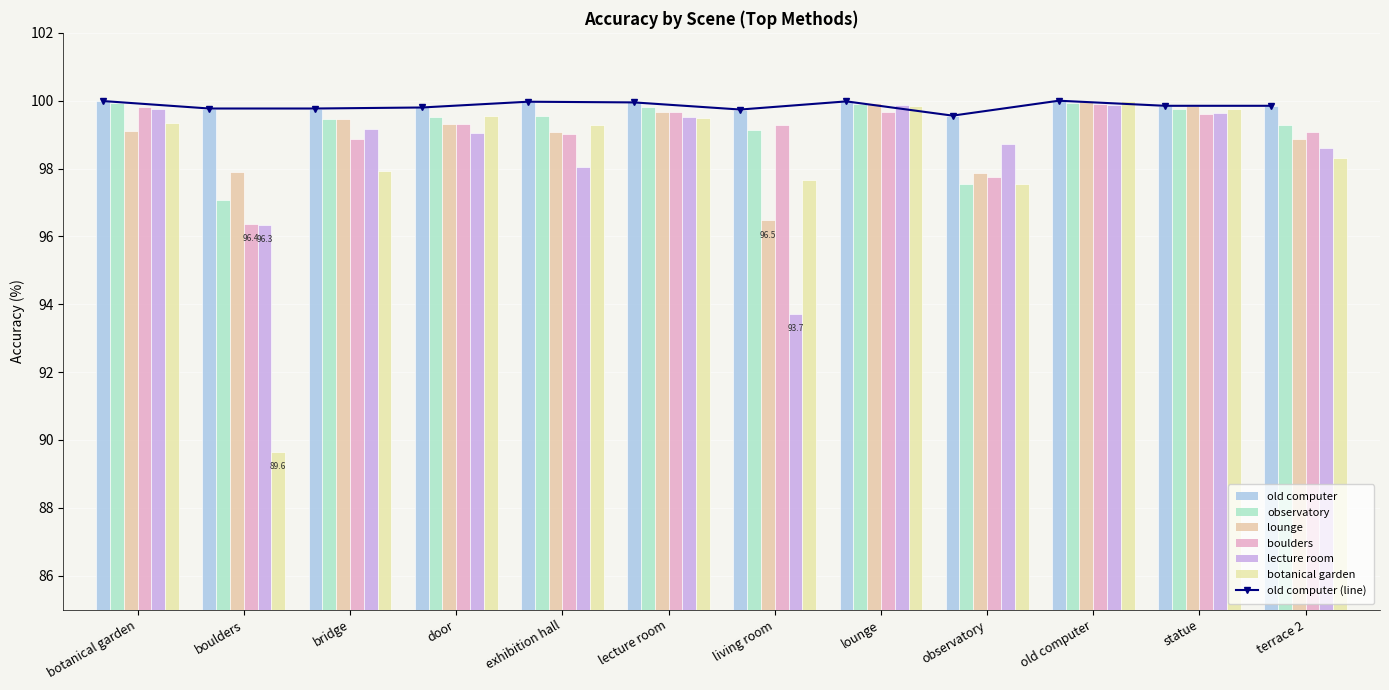

Reading left to right, transcribe all the data shown in this chart.

old computer: botanical garden=100.0	boulders=99.8	bridge=99.8	door=99.8	exhibition hall=100.0	lecture room=100.0	living room=99.7	lounge=100.0	observatory=99.6	old computer=100.0	statue=99.8	terrace 2=99.8
observatory: botanical garden=99.9	boulders=97.1	bridge=99.5	door=99.5	exhibition hall=99.6	lecture room=99.8	living room=99.1	lounge=99.9	observatory=97.5	old computer=99.9	statue=99.8	terrace 2=99.3
lounge: botanical garden=99.1	boulders=97.9	bridge=99.5	door=99.3	exhibition hall=99.1	lecture room=99.7	living room=96.5	lounge=99.9	observatory=97.9	old computer=100.0	statue=99.8	terrace 2=98.9
boulders: botanical garden=99.8	boulders=96.4	bridge=98.9	door=99.3	exhibition hall=99.0	lecture room=99.7	living room=99.3	lounge=99.7	observatory=97.8	old computer=99.9	statue=99.6	terrace 2=99.1
lecture room: botanical garden=99.8	boulders=96.3	bridge=99.2	door=99.0	exhibition hall=98.0	lecture room=99.5	living room=93.7	lounge=99.9	observatory=98.7	old computer=99.9	statue=99.7	terrace 2=98.6
botanical garden: botanical garden=99.3	boulders=89.6	bridge=97.9	door=99.6	exhibition hall=99.3	lecture room=99.5	living room=97.7	lounge=99.8	observatory=97.5	old computer=100.0	statue=99.8	terrace 2=98.3